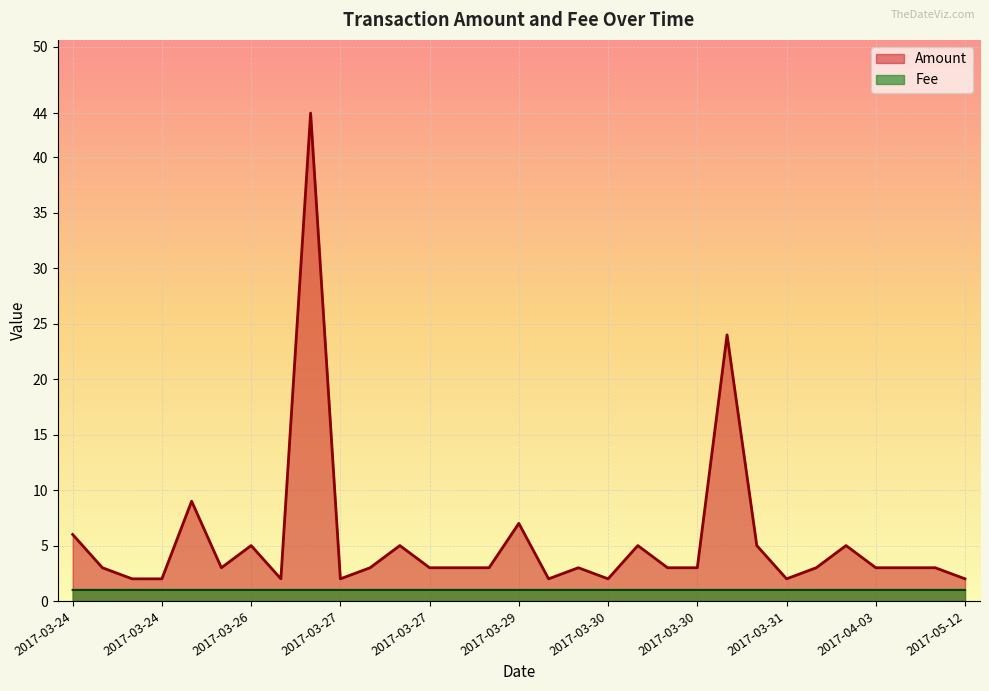

At which category does the chart reach its minimum across all series?

2017-03-24